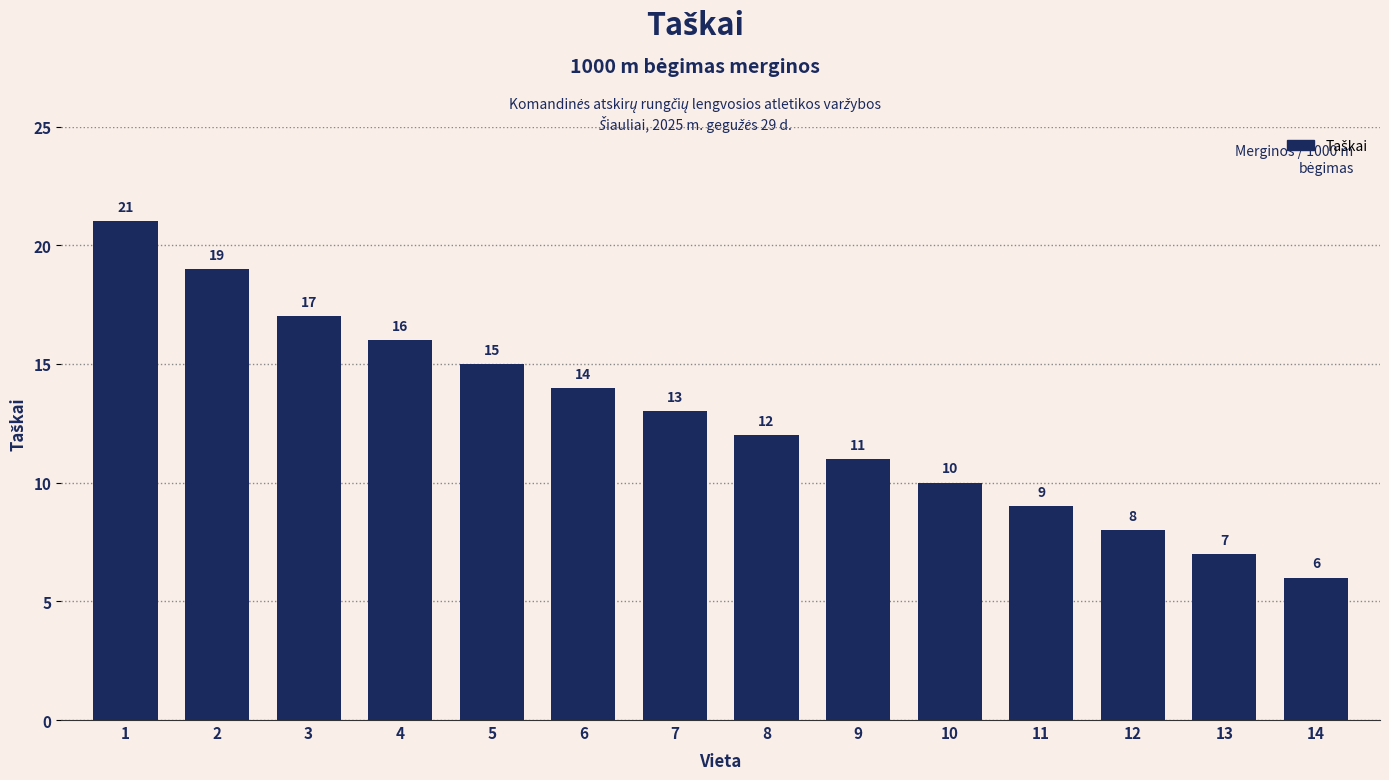

Approximately how many times larger is the value at 5 compared to 1?

0.7